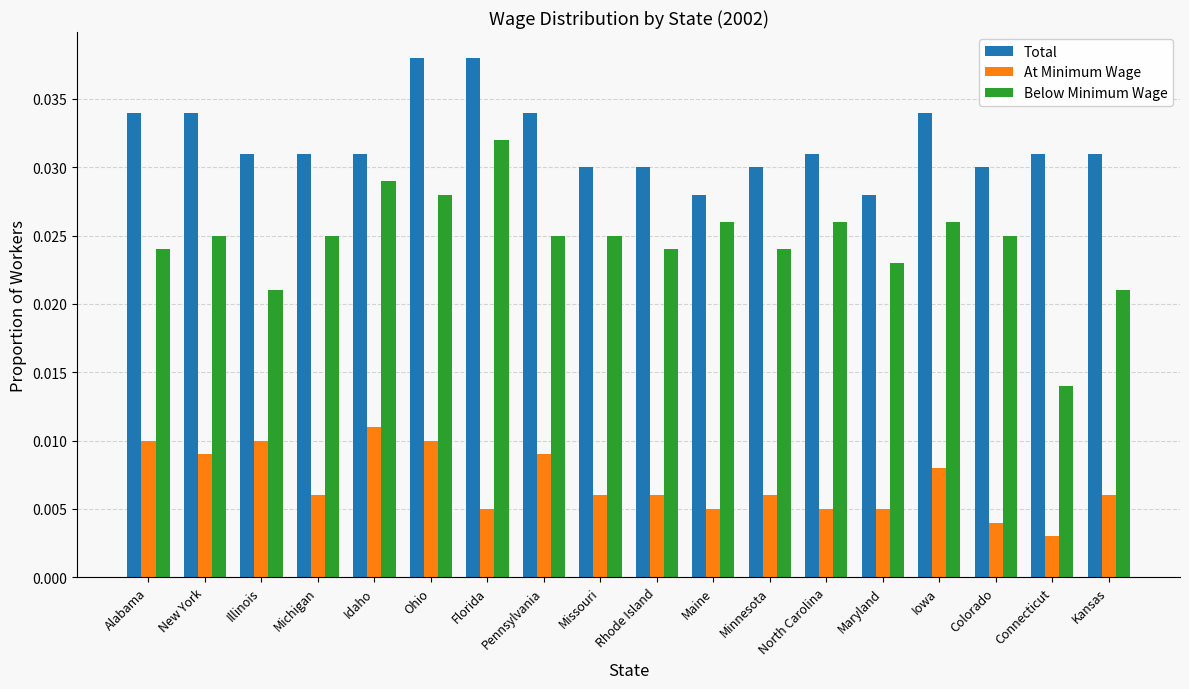

Which category has the lowest value across all series?

Connecticut